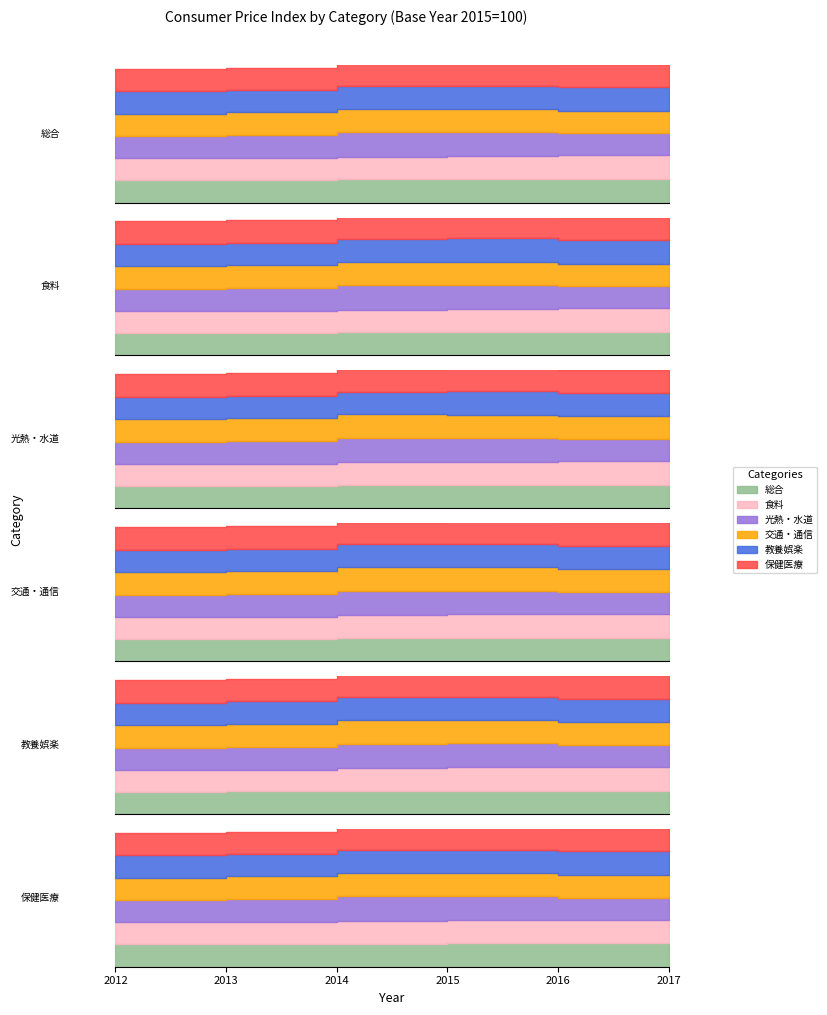

What is the value of the 保健医療 point at the 4th from the left?

100.0